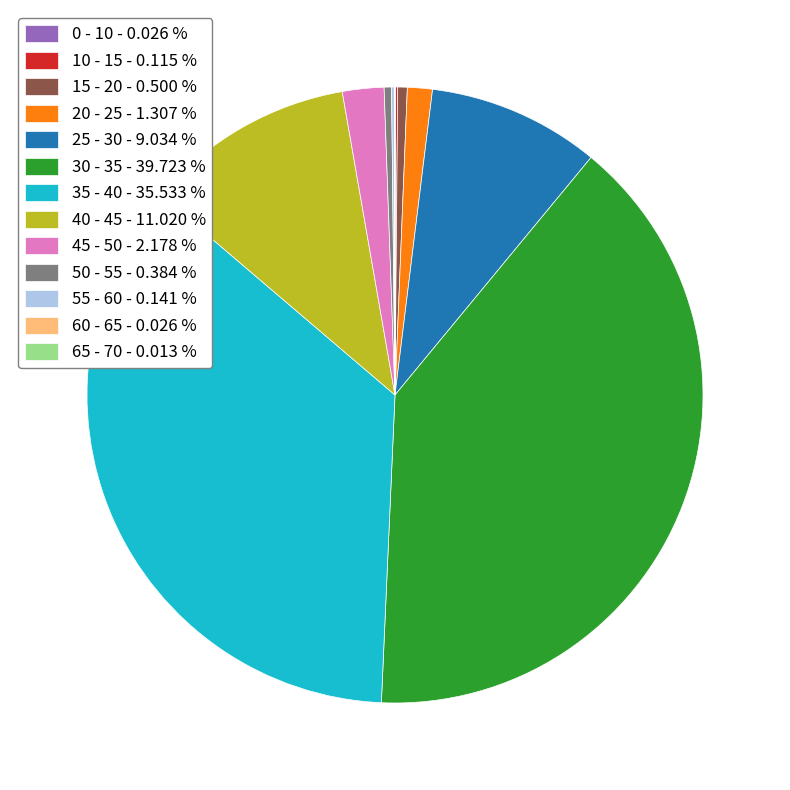

Approximately how many times larger is the value at 40 - 45 - 11.020 % compared to 30 - 35 - 39.723 %?

0.3